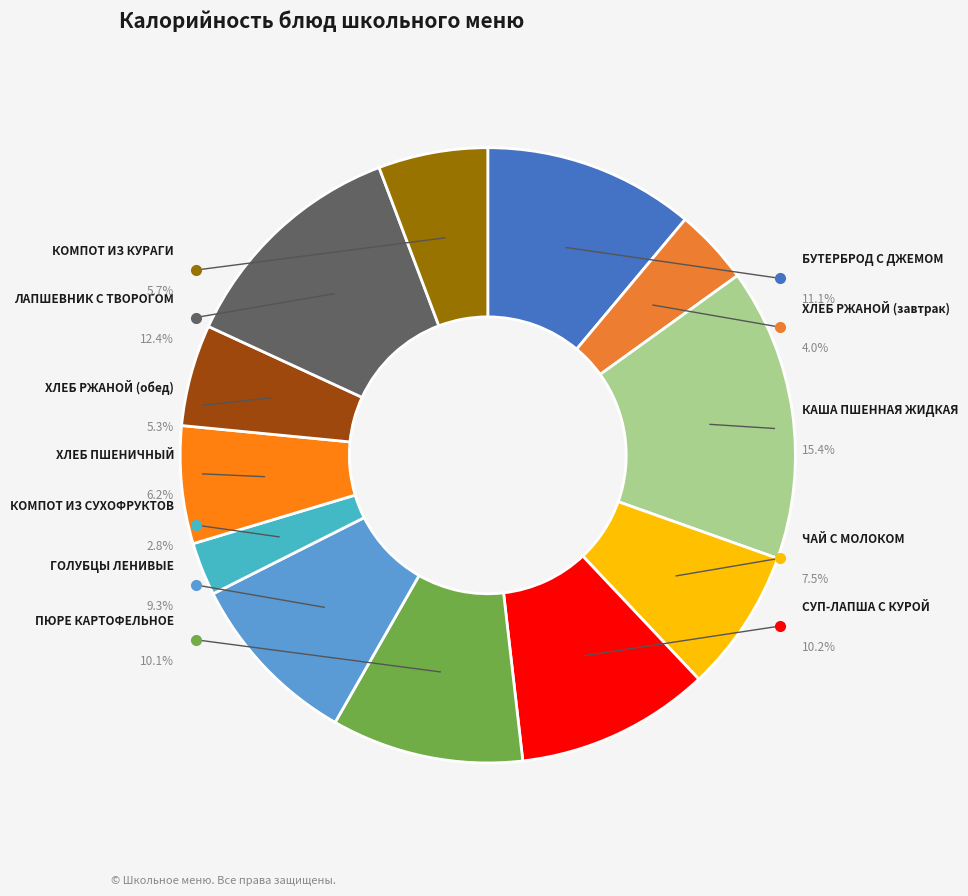

What portion of the pie excludes КАША ПШЕННАЯ ЖИДКАЯ?

84.6%